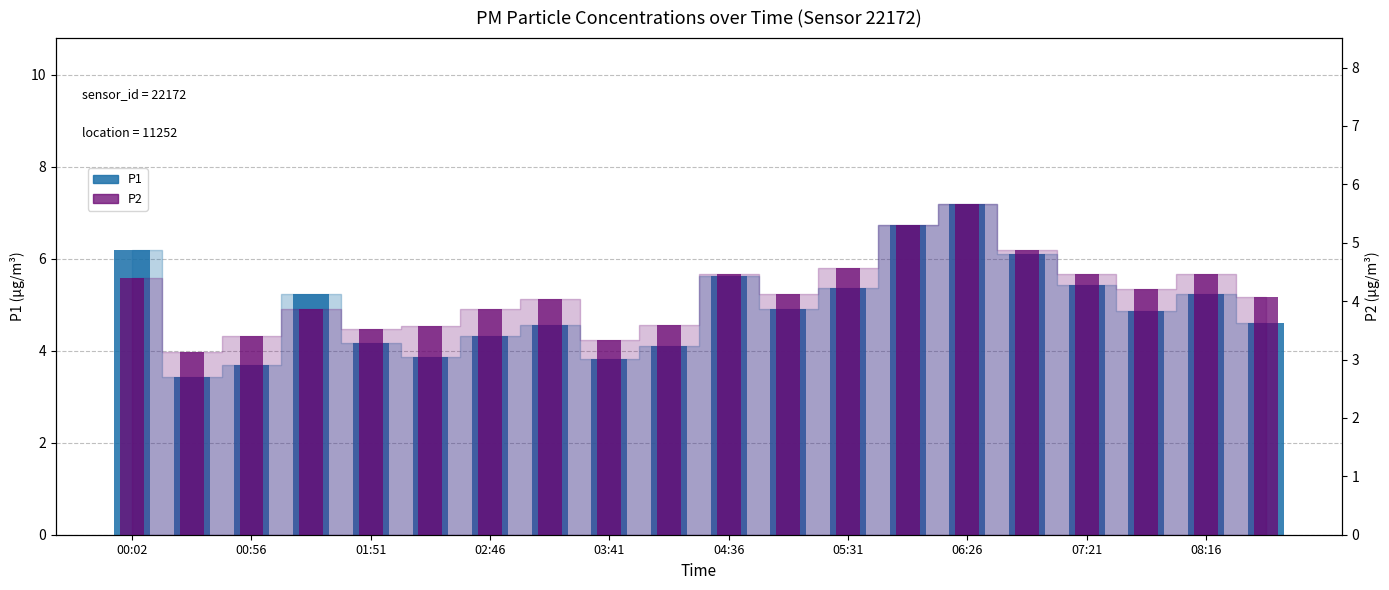

What is the maximum value shown in the chart?

7.2